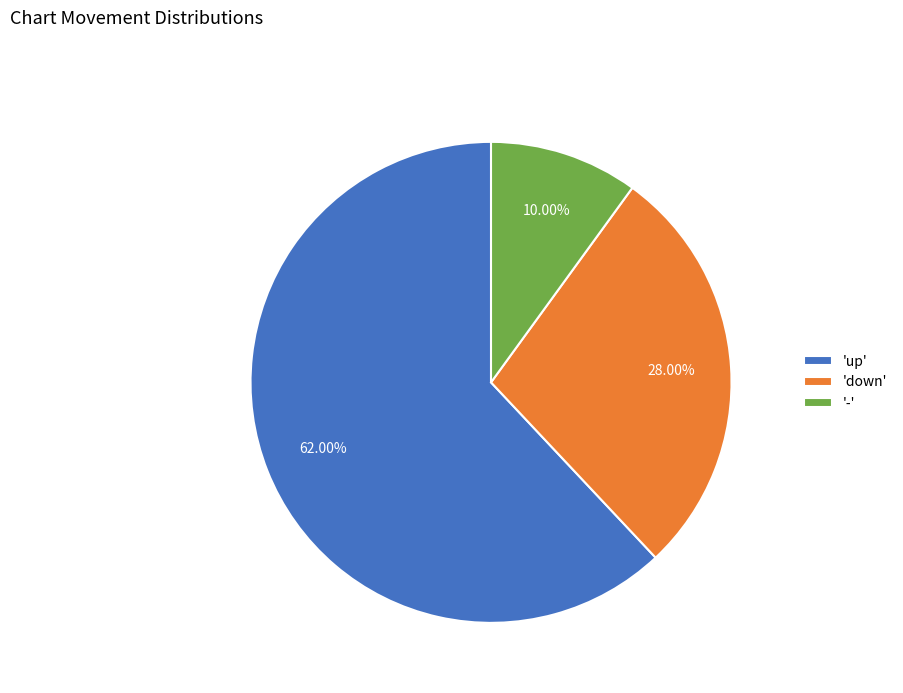

What is the ratio of the value at 'up' to the value at '-'?

6.2